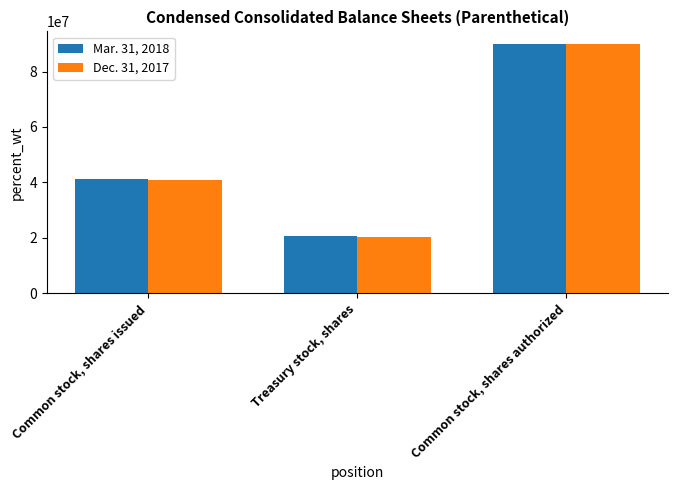

At which category is the sum across all series the highest?

Common stock, shares authorized